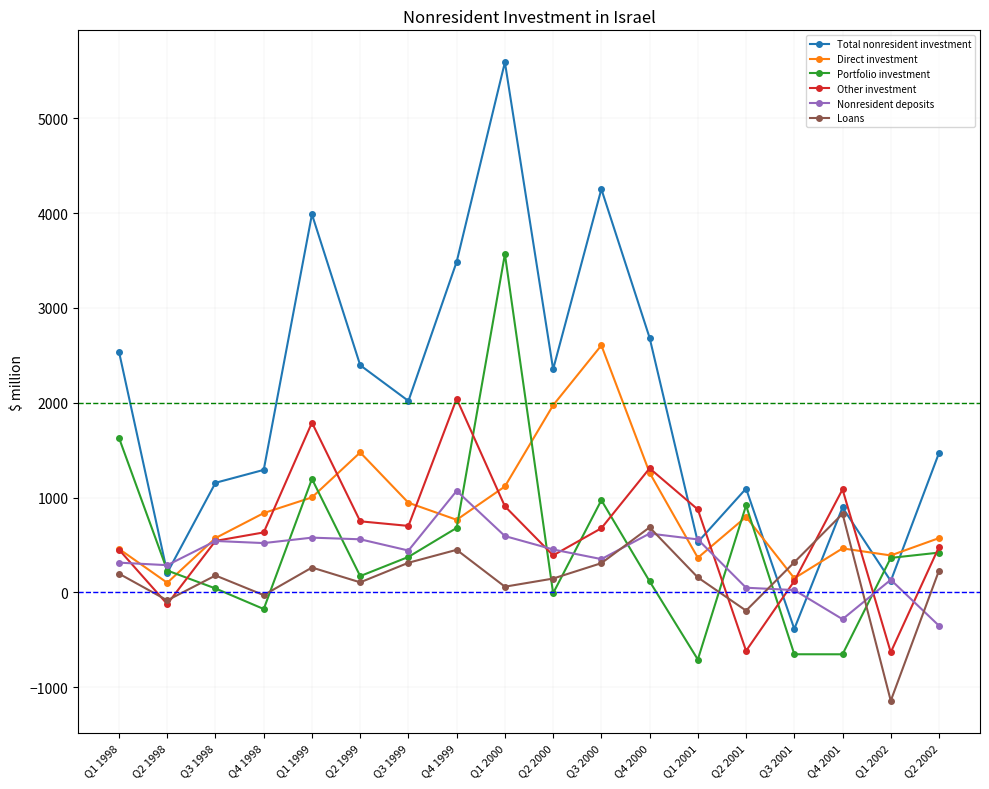

Does the chart display data point markers on the line(s)?

Yes